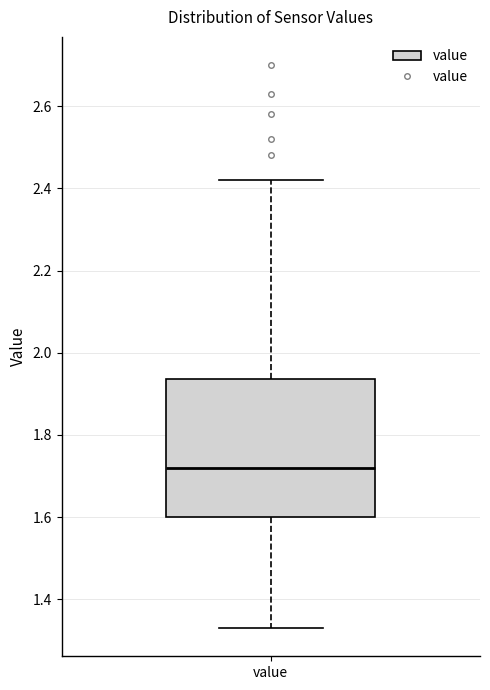

Where does the lower whisker of the box for value end on the y-axis? The values are not printed on the chart, so give them approximately, as read against the axis.

1.34